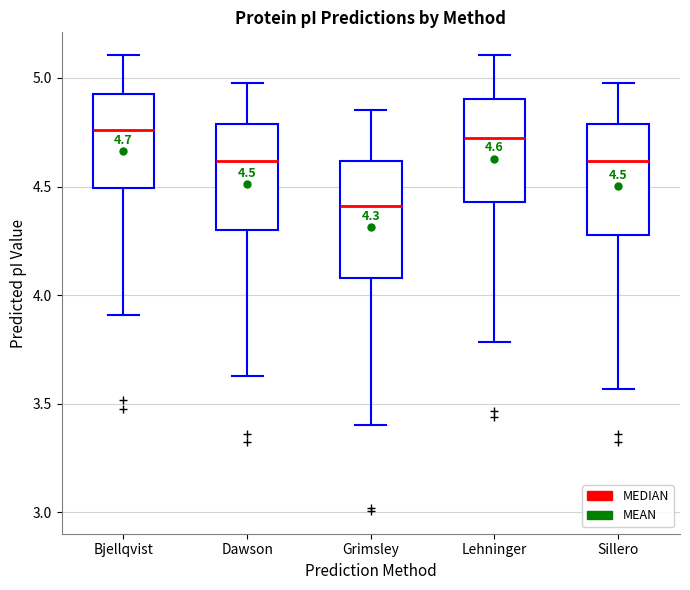

Which box has the lowest median line?

Grimsley